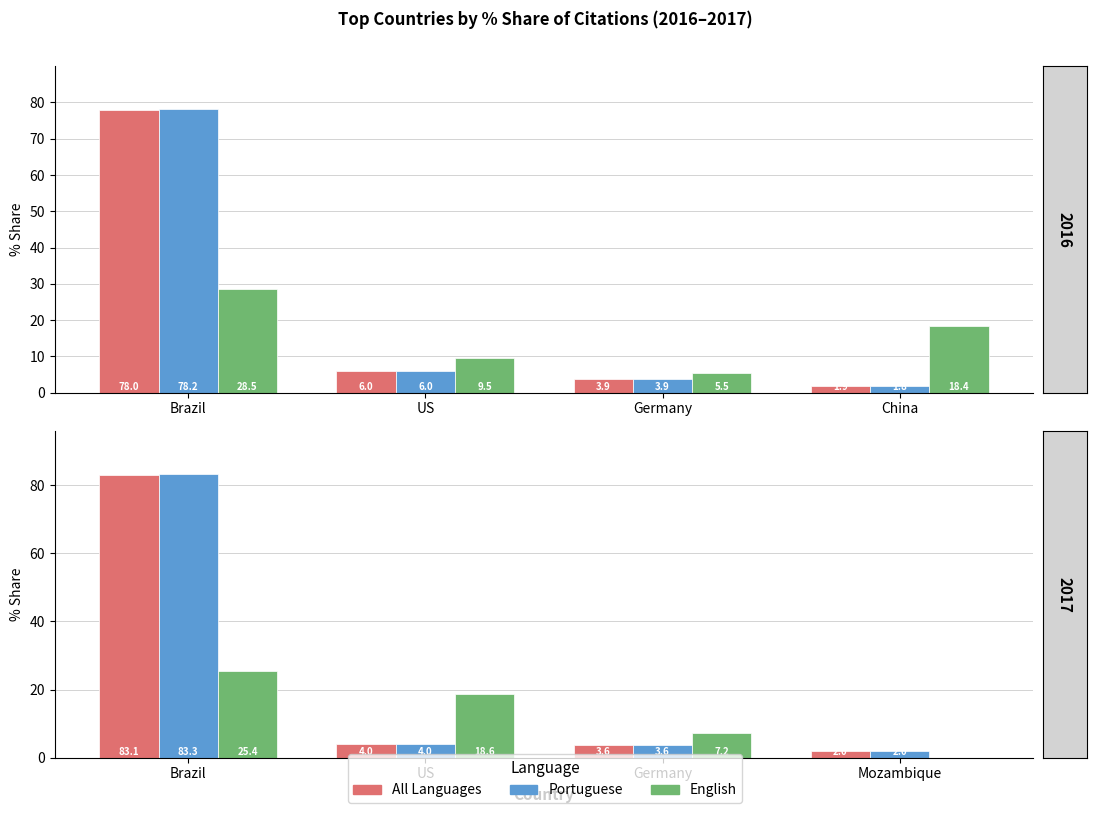

Are the bars horizontal?

No